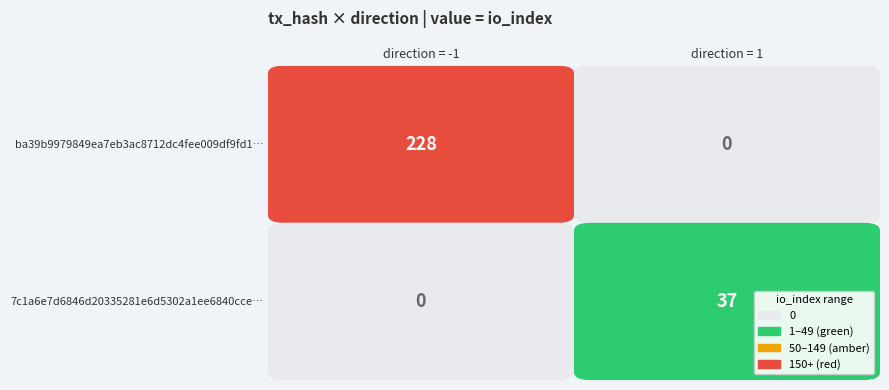

At how many categories does at least one series exceed 43?

1